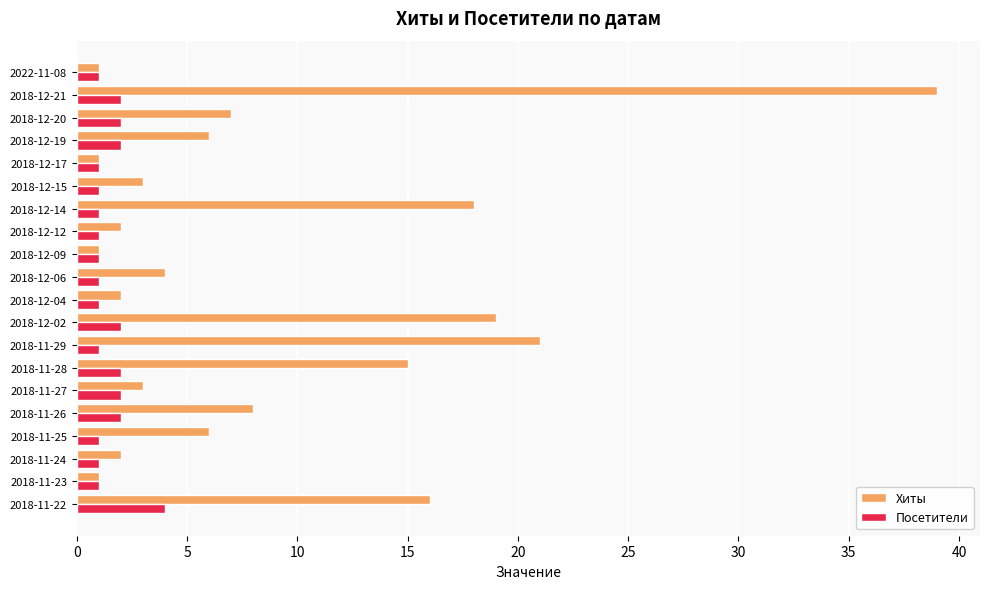

Rank the series by their maximum value, from highest to lowest.

Хиты, Посетители